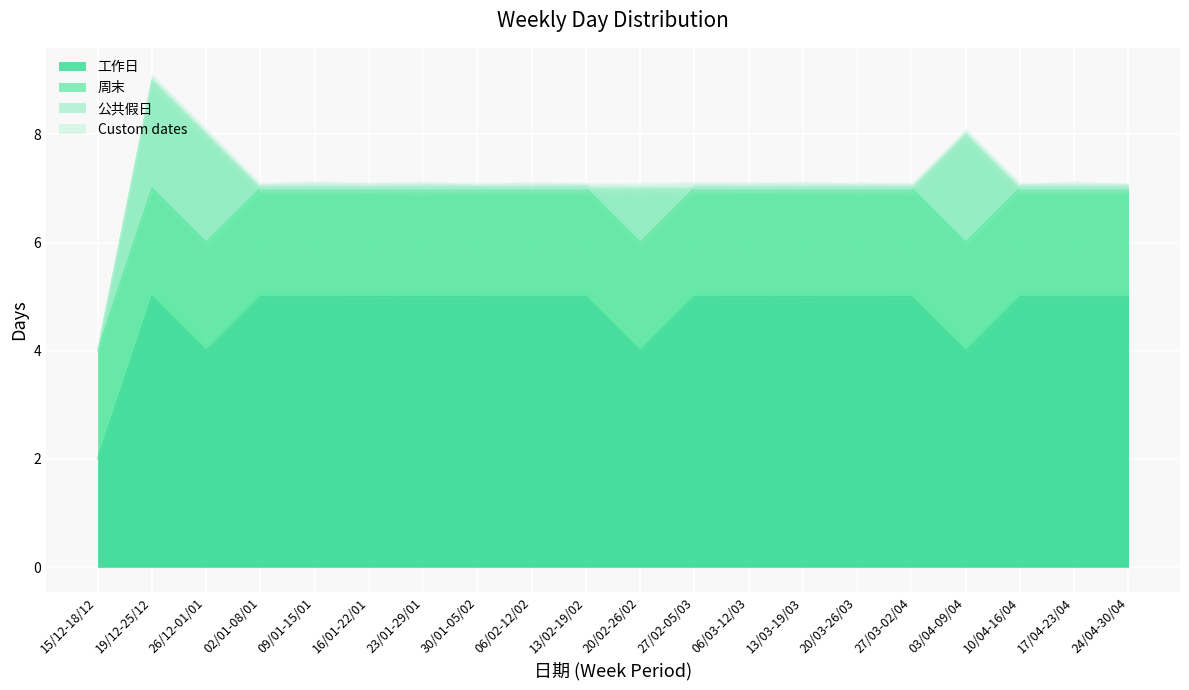

How many 工作日 values are between 5 and 6?

16